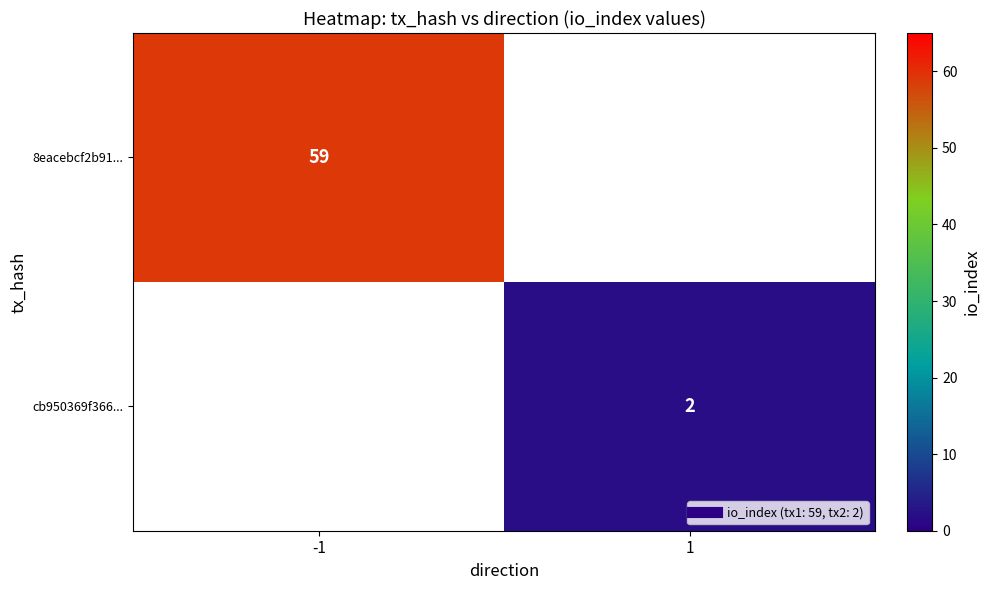

Rank the categories by cb950369f366... value from lowest to highest.

-1, 1